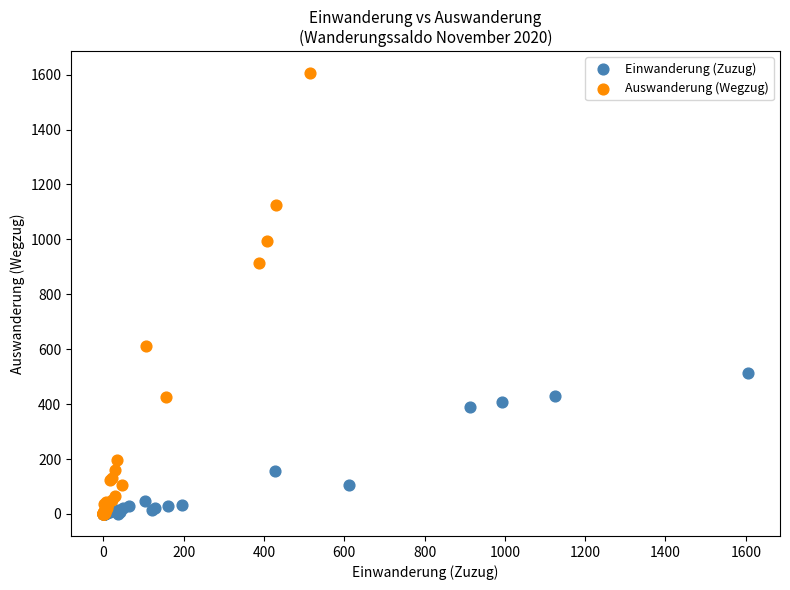

Which series contains the highest Y value?

Auswanderung (Wegzug)